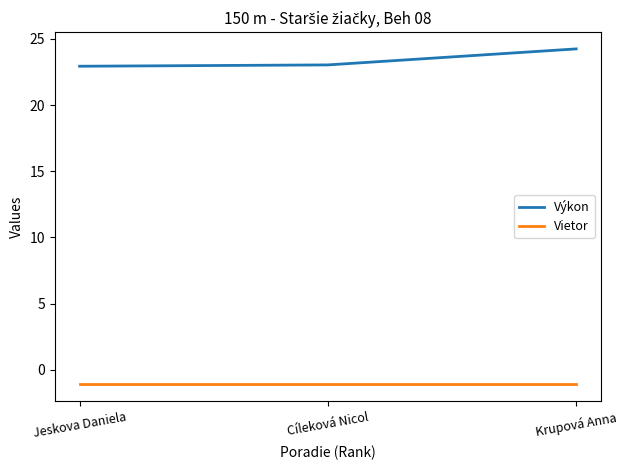

What is the difference between the highest and lowest values at Krupová Anna?

25.3